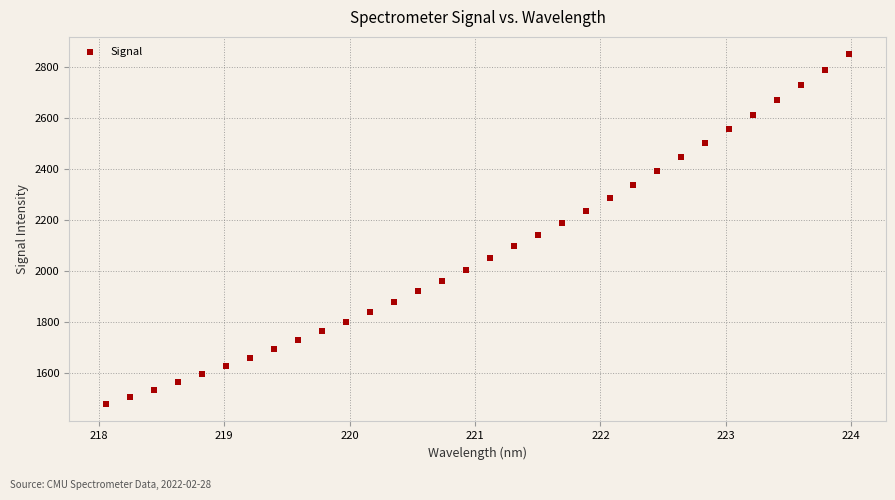

What is the range of X values (max minus min)?

5.9